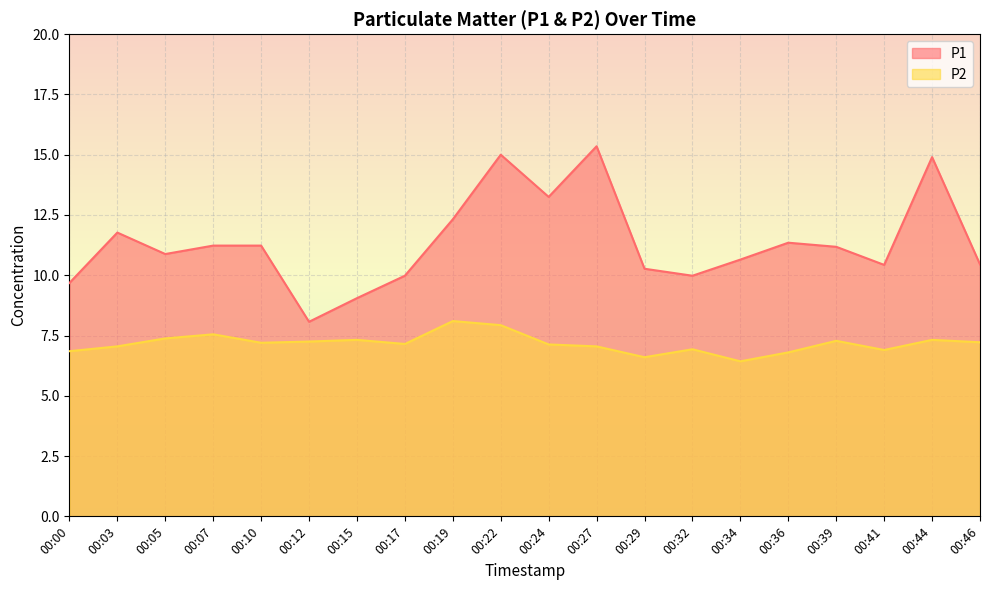

At how many categories does at least one series exceed 11?

10